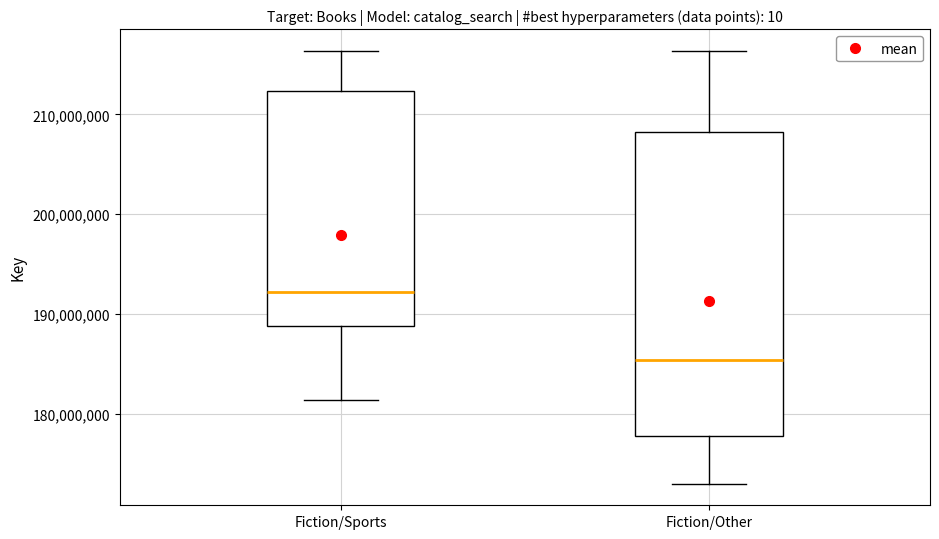

Reading left to right, read every box against the y-axis: the position of its median line, the range the box covers, and the ends of its whiskers. The values are not printed on the chart, so give them approximately, as read against the axis.

Fiction/Sports: median 192000000, box 189000000 to 212000000, whiskers 181000000 to 216000000
Fiction/Other: median 185000000, box 178000000 to 208000000, whiskers 173000000 to 216000000